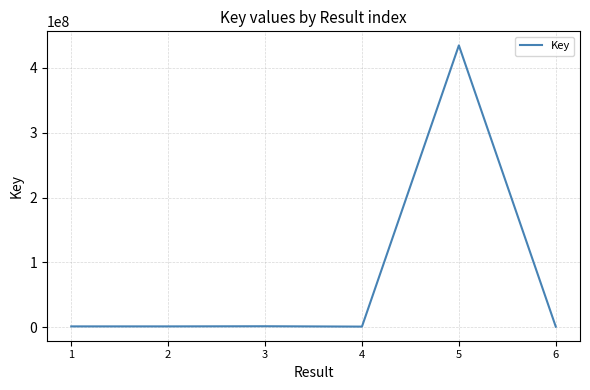

What is the difference between the maximum and minimum values?

433338789